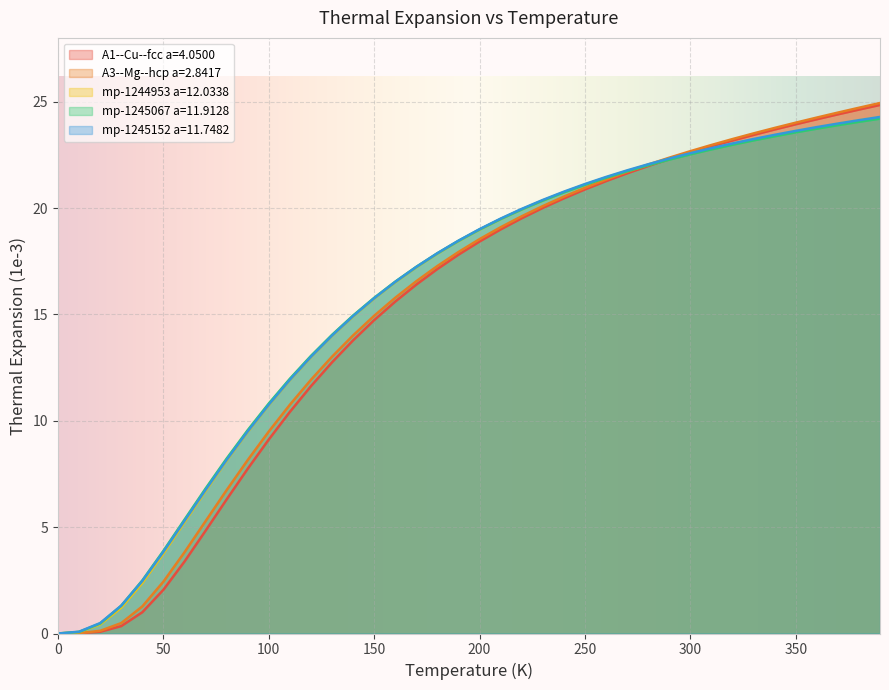

Reading left to right, what are all the values shown in this chart?

A1--Cu--fcc a=4.0500: 0.0	0.0	0.1	0.3	1.0	2.1	3.4	4.8	6.3	7.7	9.1	10.4	11.6	12.7	13.8	14.7	15.6	16.4	17.1	17.8	18.4	19.0	19.5	20.0	20.5	20.9	21.3	21.6	22.0	22.3	22.6	22.9	23.2	23.4	23.7	23.9	24.2	24.4	24.6	24.8
A3--Mg--hcp a=2.8417: 0.0	0.0	0.1	0.5	1.3	2.4	3.8	5.3	6.7	8.2	9.5	10.8	11.9	13.0	14.0	14.9	15.8	16.6	17.3	17.9	18.5	19.1	19.6	20.1	20.5	21.0	21.3	21.7	22.0	22.4	22.7	23.0	23.2	23.5	23.8	24.0	24.3	24.5	24.7	24.9
mp-1244953 a=12.0338: 0.0	0.1	0.4	1.2	2.4	3.8	5.2	6.7	8.1	9.5	10.7	11.9	13.0	14.0	14.9	15.7	16.5	17.2	17.9	18.4	19.0	19.5	19.9	20.4	20.7	21.1	21.4	21.7	22.0	22.3	22.6	22.8	23.0	23.2	23.4	23.6	23.8	24.0	24.1	24.3
mp-1245067 a=11.9128: 0.0	0.1	0.5	1.3	2.5	3.9	5.3	6.8	8.2	9.6	10.8	12.0	13.0	14.0	14.9	15.8	16.5	17.2	17.9	18.5	19.0	19.5	19.9	20.4	20.7	21.1	21.4	21.7	22.0	22.3	22.5	22.8	23.0	23.2	23.4	23.6	23.7	23.9	24.1	24.2
mp-1245152 a=11.7482: 0.0	0.1	0.5	1.3	2.5	3.8	5.3	6.8	8.2	9.5	10.8	11.9	13.0	14.0	14.9	15.8	16.5	17.2	17.9	18.5	19.0	19.5	20.0	20.4	20.8	21.1	21.5	21.8	22.1	22.3	22.6	22.8	23.0	23.2	23.4	23.6	23.8	24.0	24.1	24.3